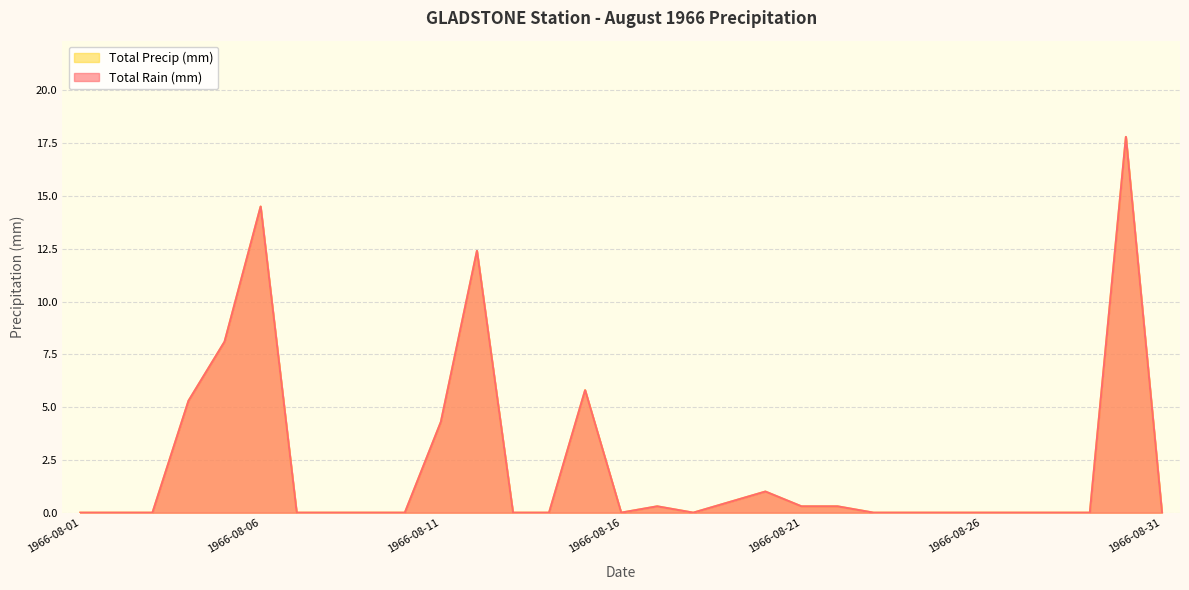

Reading left to right, what are all the values shown in this chart?

Total Rain (mm): 1966-08-01=0.0	1966-08-02=0.0	1966-08-03=0.0	1966-08-04=5.3	1966-08-05=8.1	1966-08-06=14.5	1966-08-07=0.0	1966-08-08=0.0	1966-08-09=0.0	1966-08-10=0.0	1966-08-11=4.3	1966-08-12=12.4	1966-08-13=0.0	1966-08-14=0.0	1966-08-15=5.8	1966-08-16=0.0	1966-08-17=0.3	1966-08-18=0.0	1966-08-19=0.5	1966-08-20=1.0	1966-08-21=0.3	1966-08-22=0.3	1966-08-23=0.0	1966-08-24=0.0	1966-08-25=0.0	1966-08-26=0.0	1966-08-27=0.0	1966-08-28=0.0	1966-08-29=0.0	1966-08-30=17.8	1966-08-31=0.0
Total Precip (mm): 1966-08-01=0.0	1966-08-02=0.0	1966-08-03=0.0	1966-08-04=5.3	1966-08-05=8.1	1966-08-06=14.5	1966-08-07=0.0	1966-08-08=0.0	1966-08-09=0.0	1966-08-10=0.0	1966-08-11=4.3	1966-08-12=12.4	1966-08-13=0.0	1966-08-14=0.0	1966-08-15=5.8	1966-08-16=0.0	1966-08-17=0.3	1966-08-18=0.0	1966-08-19=0.5	1966-08-20=1.0	1966-08-21=0.3	1966-08-22=0.3	1966-08-23=0.0	1966-08-24=0.0	1966-08-25=0.0	1966-08-26=0.0	1966-08-27=0.0	1966-08-28=0.0	1966-08-29=0.0	1966-08-30=17.8	1966-08-31=0.0